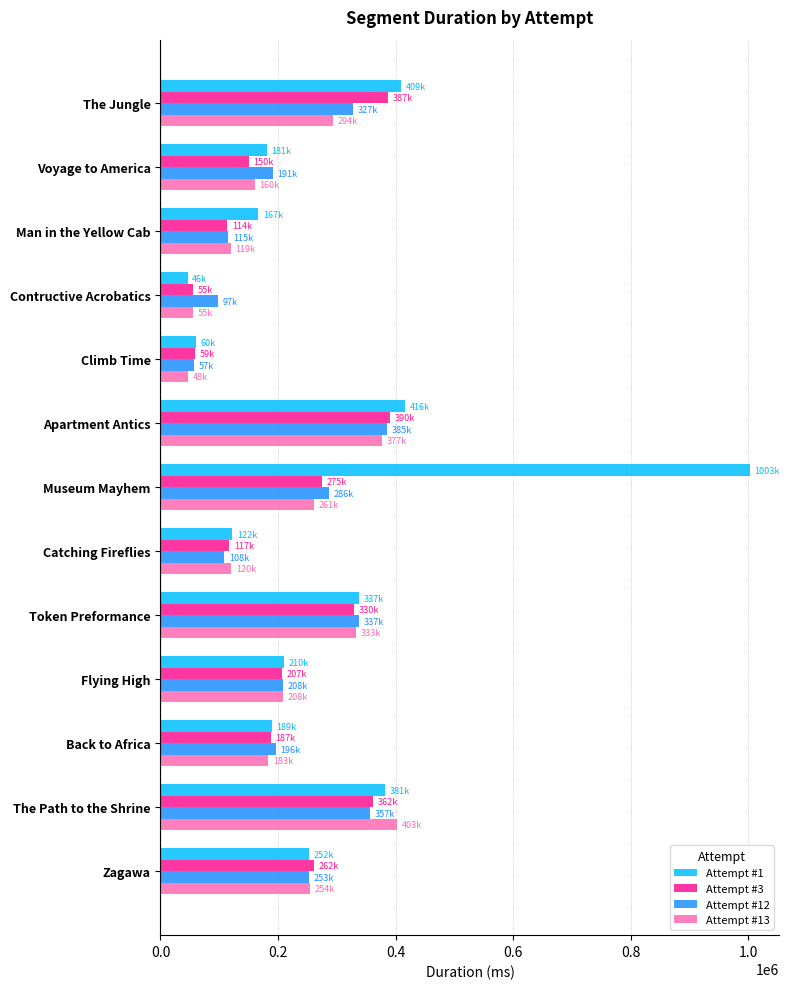

At which category is the sum across all series the highest?

Museum Mayhem